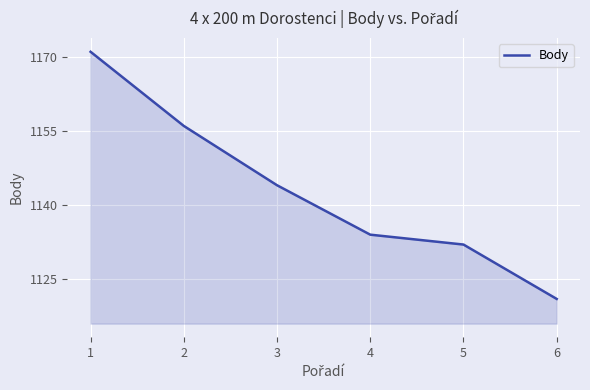

Which has a higher value, 5 or 2?

2